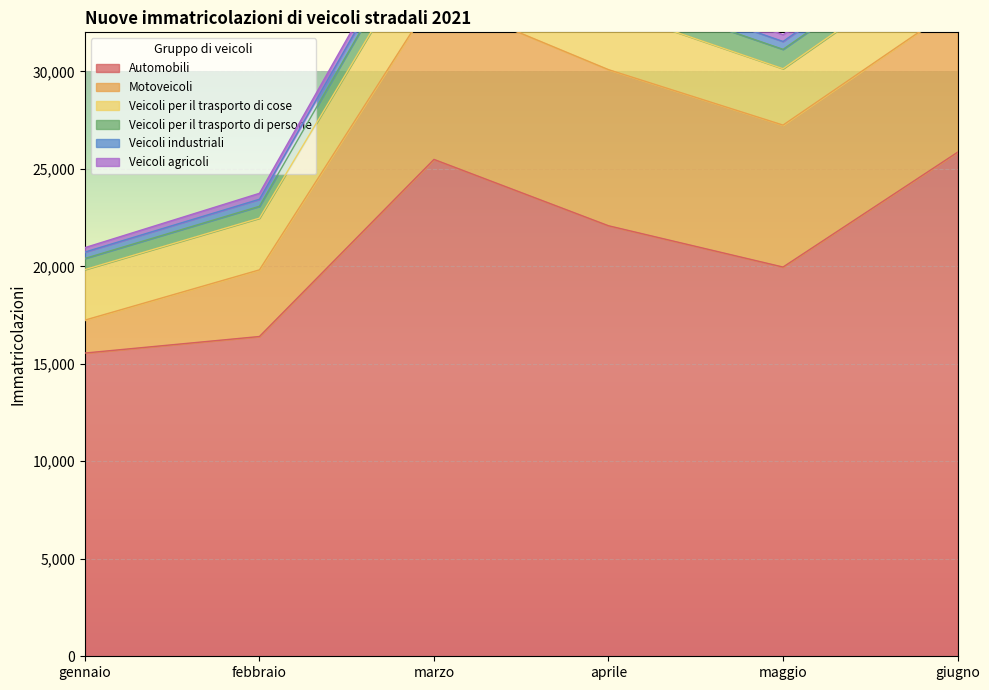

Rank the categories by Veicoli agricoli value from lowest to highest.

gennaio, febbraio, giugno, maggio, aprile, marzo